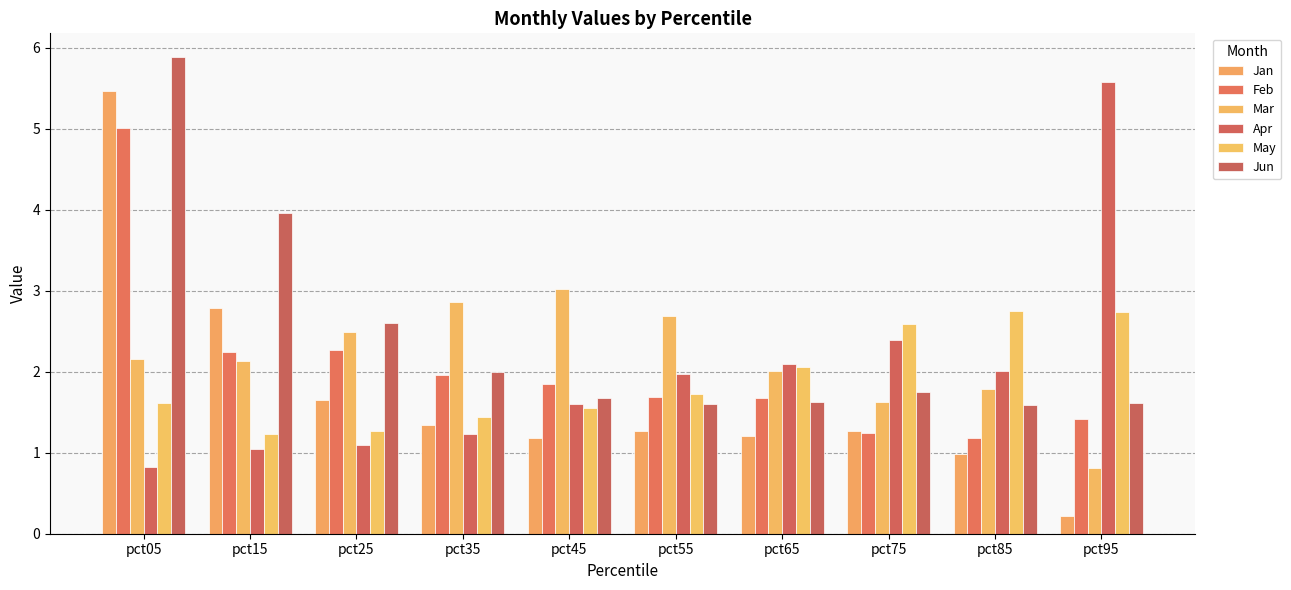

True or false: May has a value of 1.7 at pct55.

True